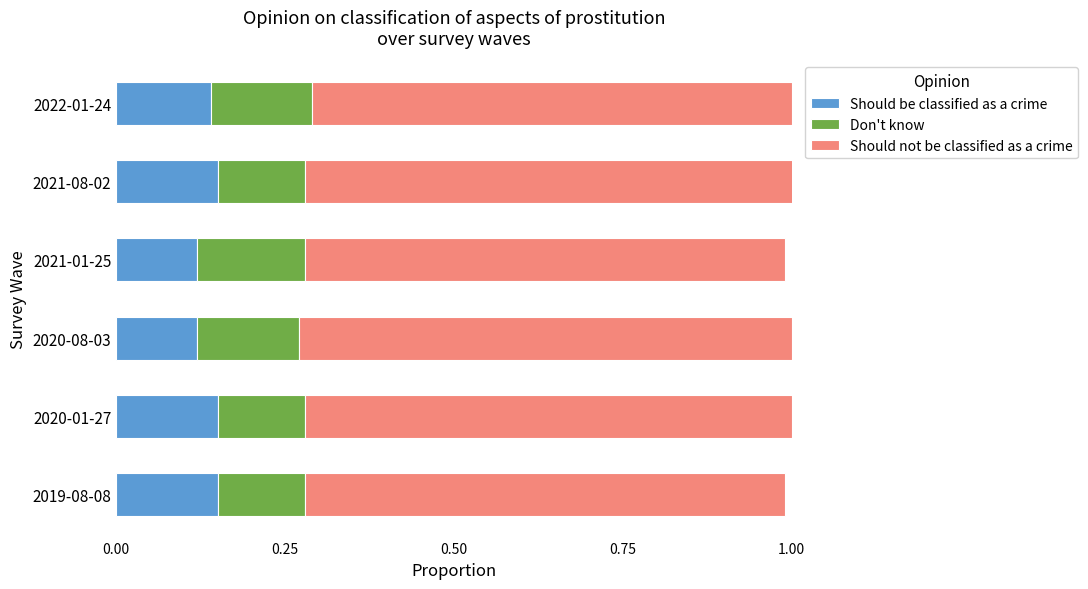

The Should be classified as a crime series shows 0.2 at 2020-01-27. True or false?

False